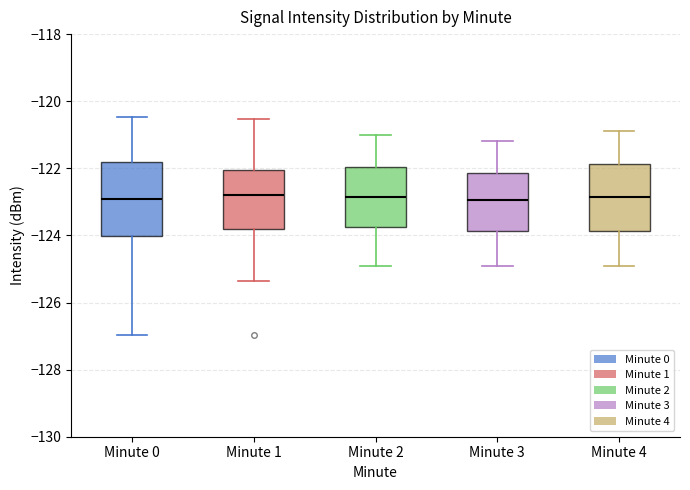

Reading left to right, transcribe this box plot: for each box, give where its median line is, the range the box spans, and where its two whiskers end, as read against the y-axis. The values are not printed on the chart, so give them approximately, as read against the axis.

Minute 0: median -123.0, box -124.0 to -121.8, whiskers -127.0 to -120.4
Minute 1: median -122.8, box -123.8 to -122.0, whiskers -125.4 to -120.6
Minute 2: median -122.8, box -123.8 to -122.0, whiskers -124.8 to -121.0
Minute 3: median -123.0, box -123.8 to -122.2, whiskers -124.8 to -121.2
Minute 4: median -122.8, box -123.8 to -121.8, whiskers -124.8 to -120.8